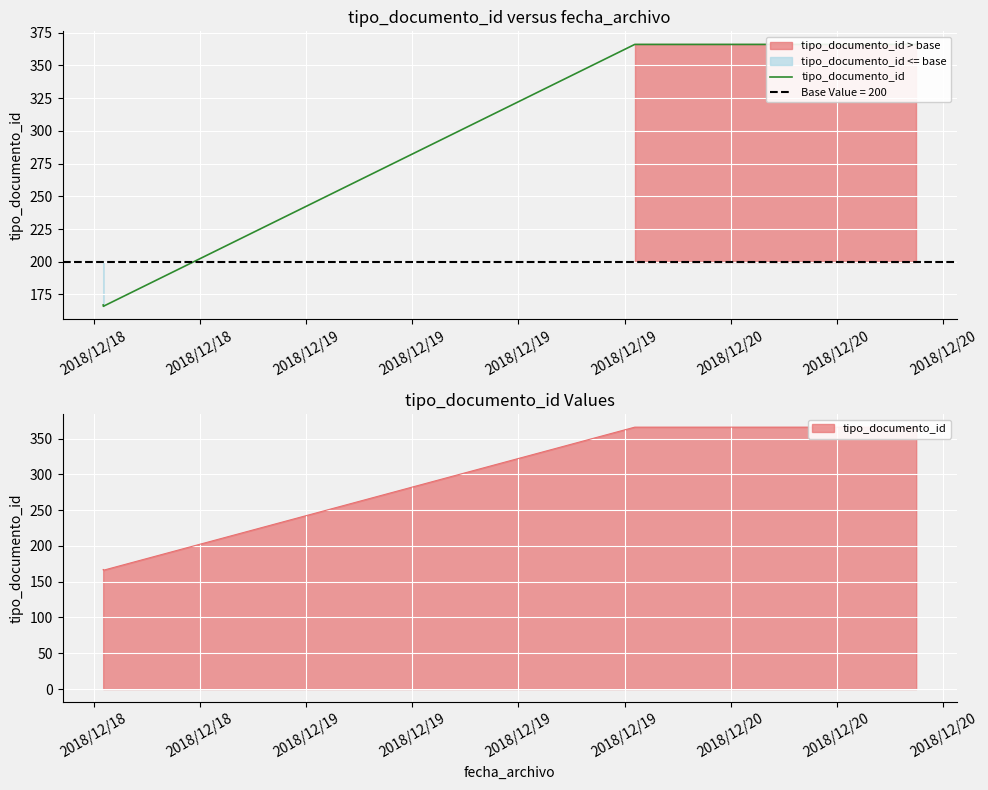

List the labels in order of value, smallest first.

2018/12/18, 2018/12/18, 2018/12/19, 2018/12/19